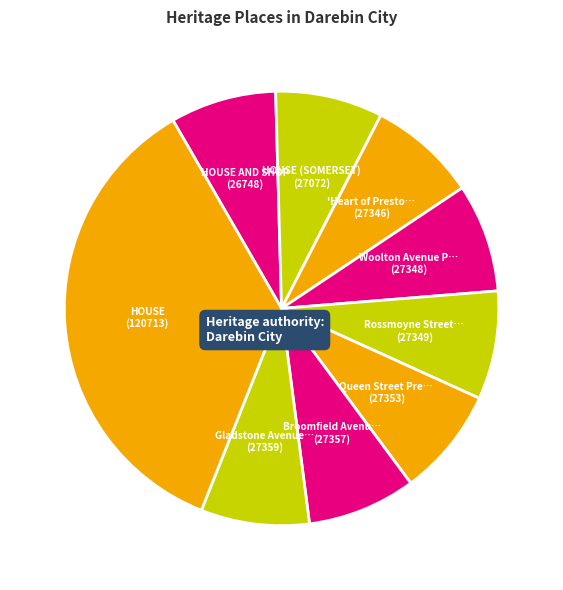

How many segments does this pie chart have?

9